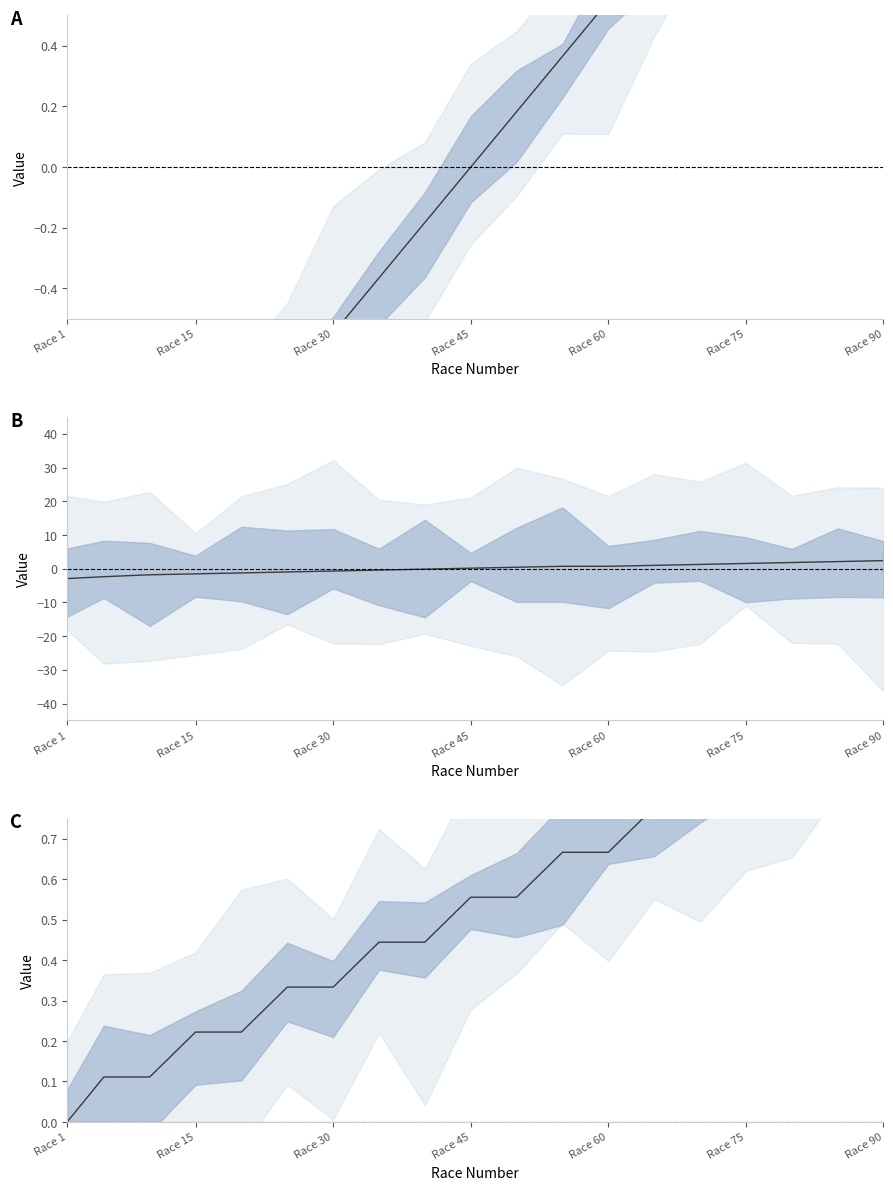

What is the sum of the values at Race 60 and 15?

1.1